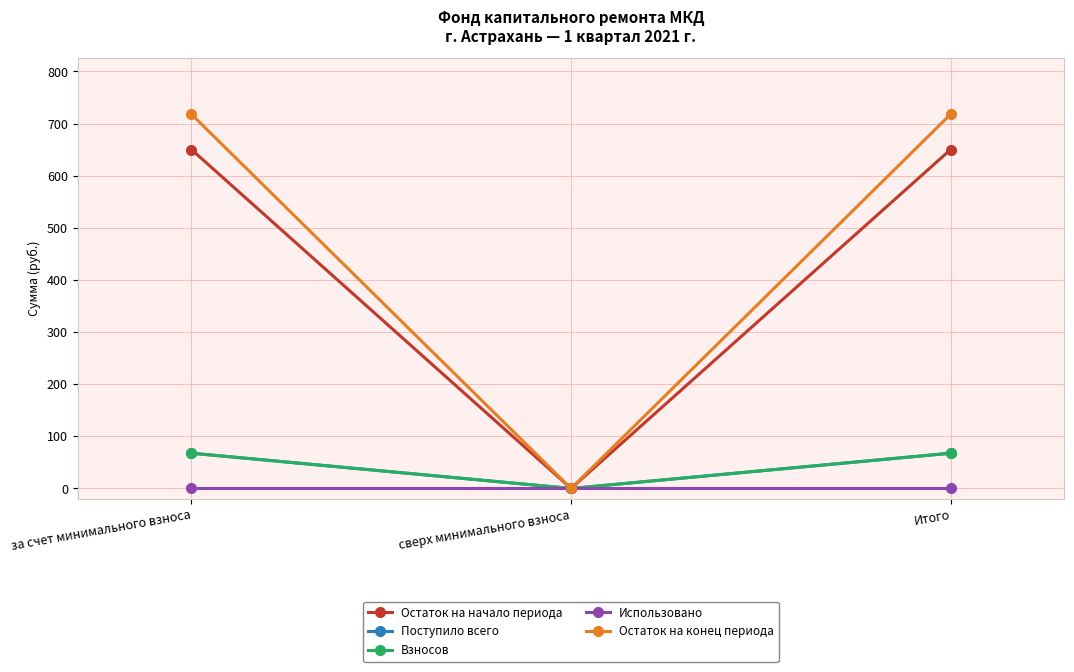

At Итого, list the series in order from largest to smallest.

Остаток на конец периода, Остаток на начало периода, Поступило всего, Взносов, Использовано